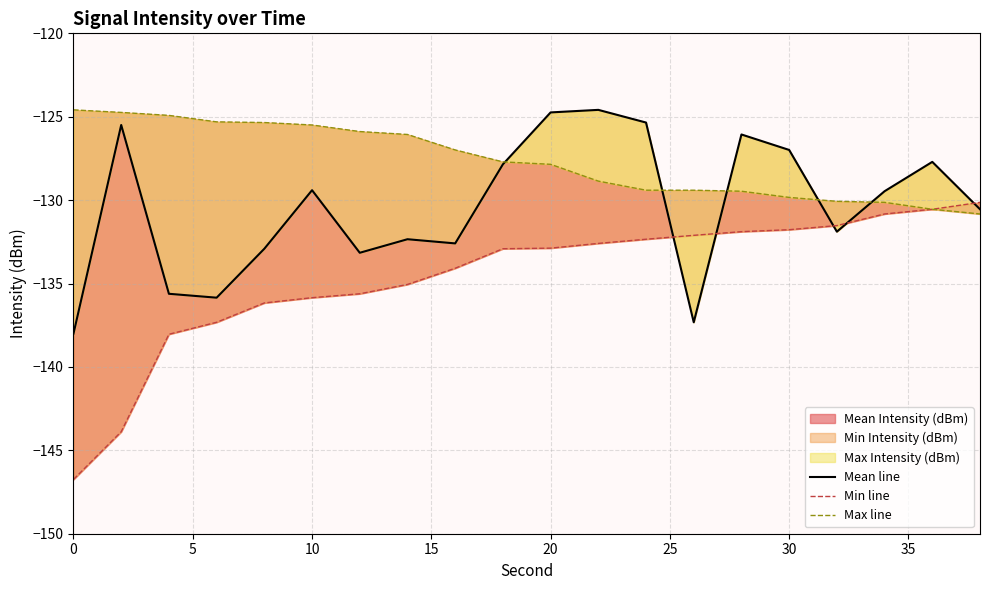

True or false: Min line has a value of -81.9 at 30.

False